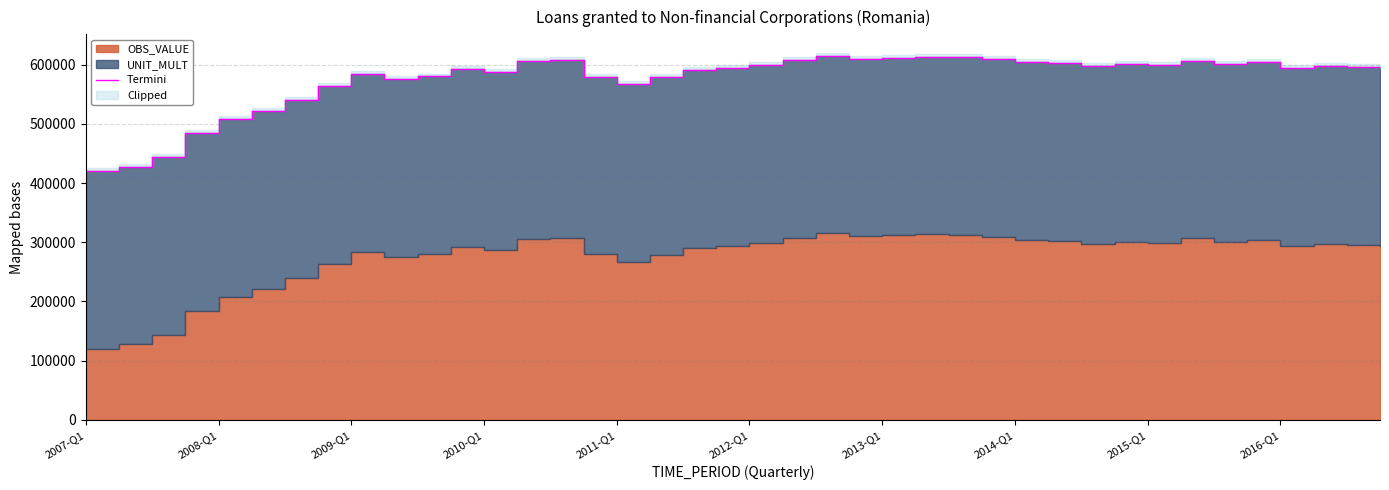

Read the value at 39.

593537.6